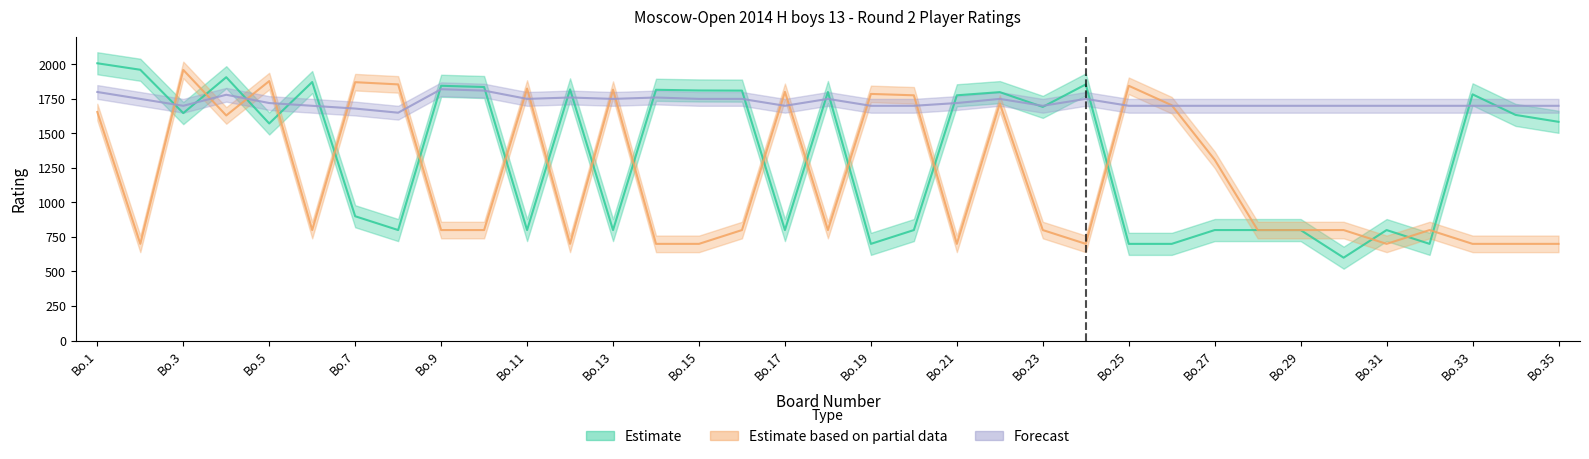

True or false: White Rating has more than 1 interior local peaks.

True